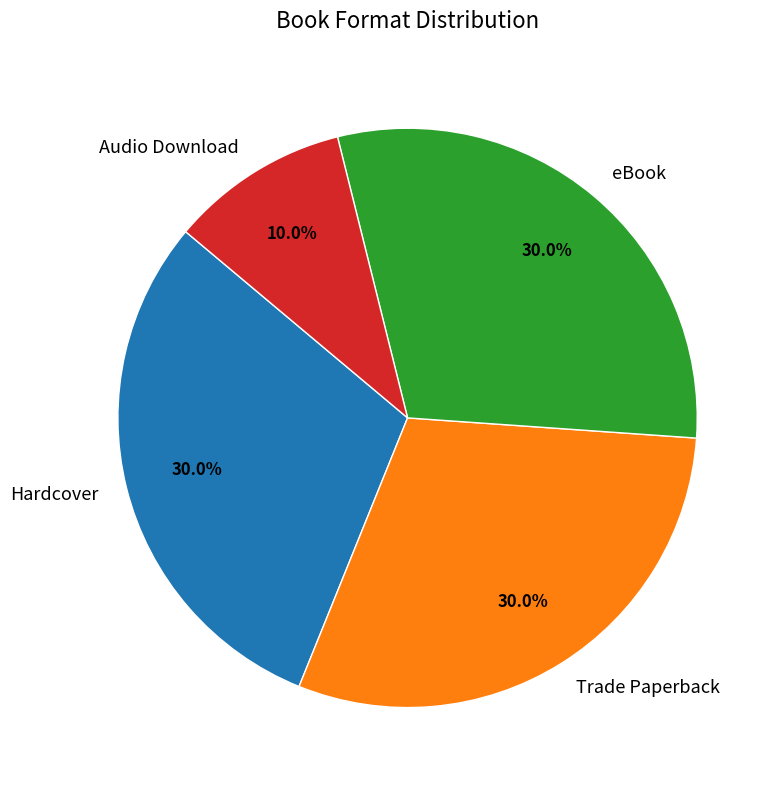

How many slices are in this pie chart?

4